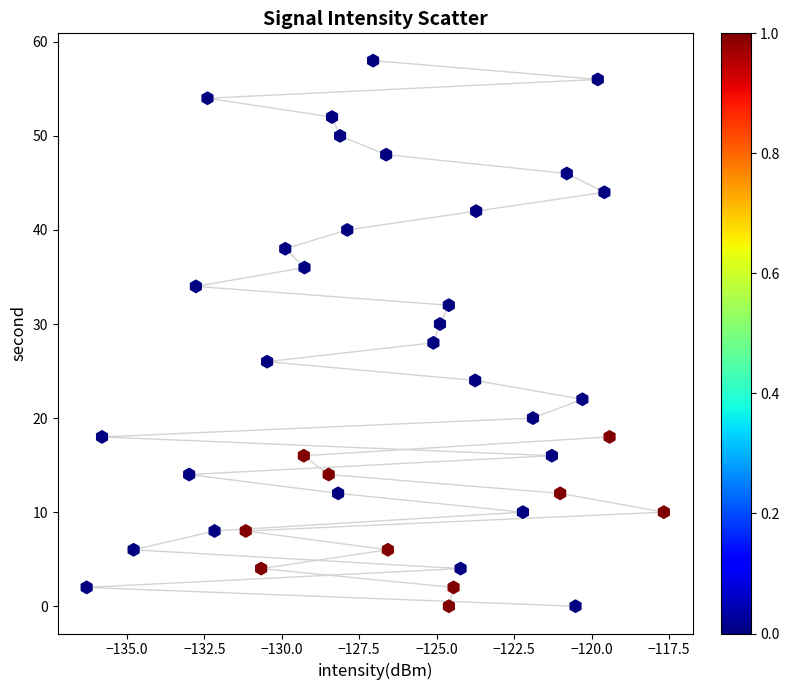

What is the range of Y values (max minus min)?

58